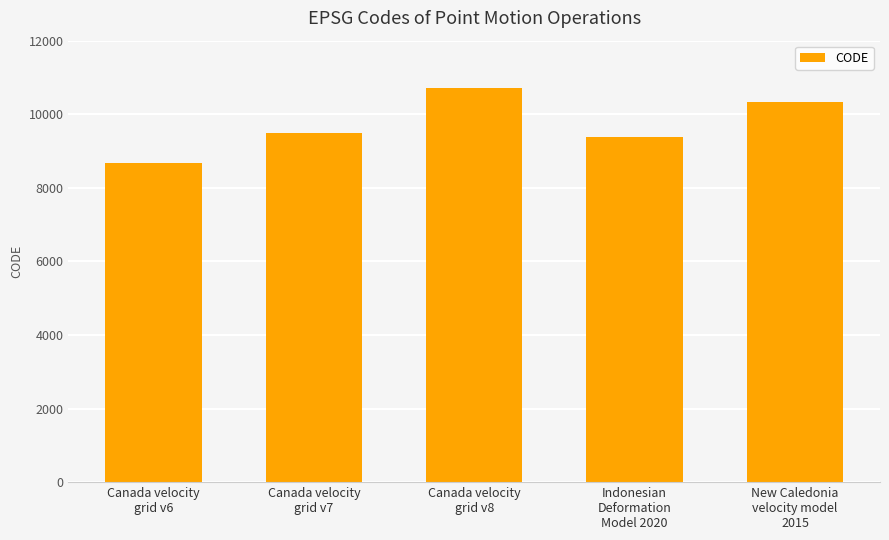

Count the number of data series in this chart.

1